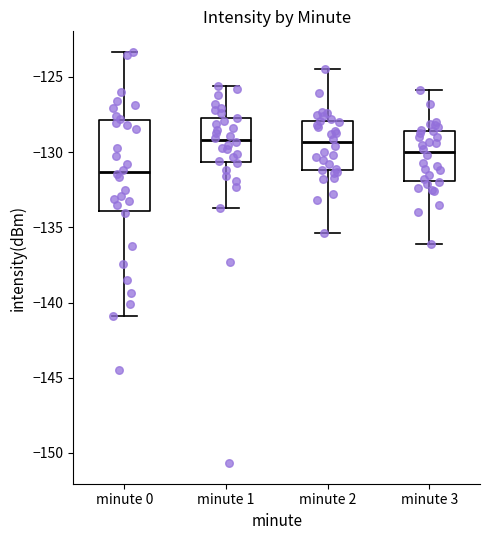

Which box is the tallest, from its lower edge to its upper edge?

minute 0